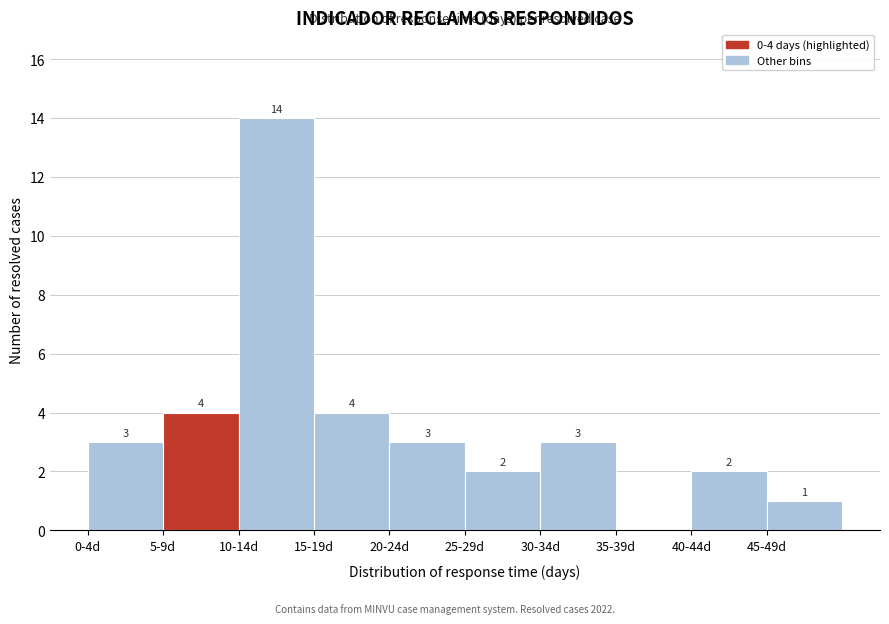

Reading right to left, extract all data points from this chart.

45-49d=1	40-44d=2	35-39d=0	30-34d=3	25-29d=2	20-24d=3	15-19d=4	10-14d=14	5-9d=4	0-4d=3